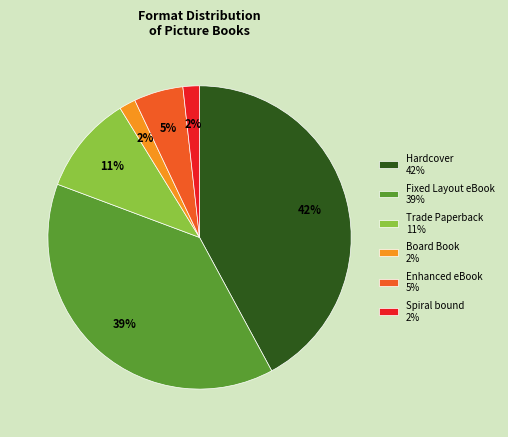

The Fixed Layout eBook slice represents 45% of the pie. True or false?

False